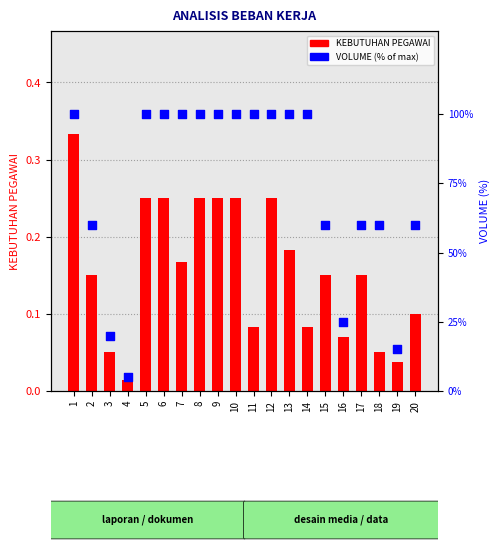

What are all the series names shown in the legend?

KEBUTUHAN PEGAWAI, VOLUME (% of max)